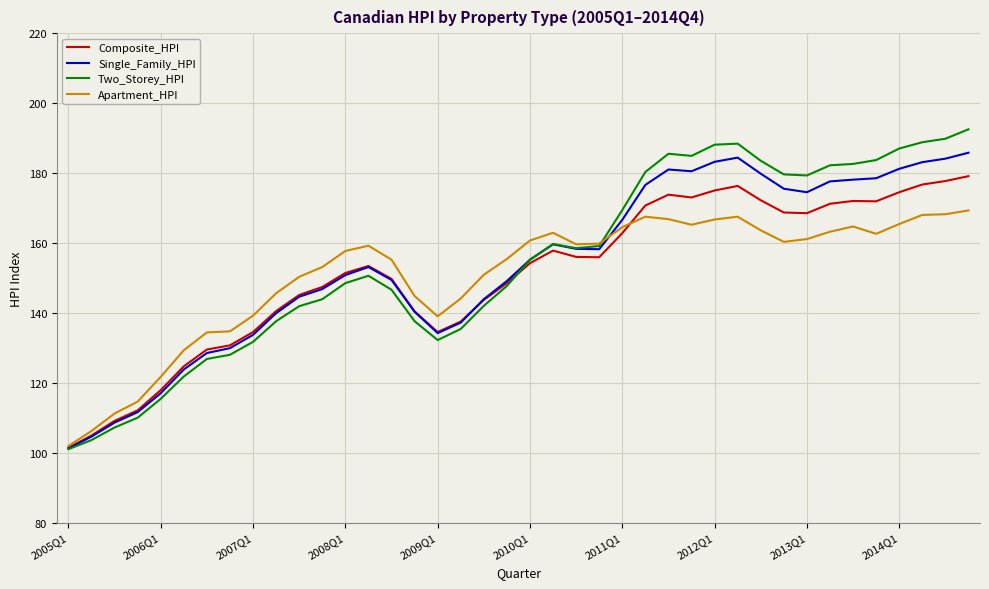

Which series has the widest spread of values?

Two_Storey_HPI